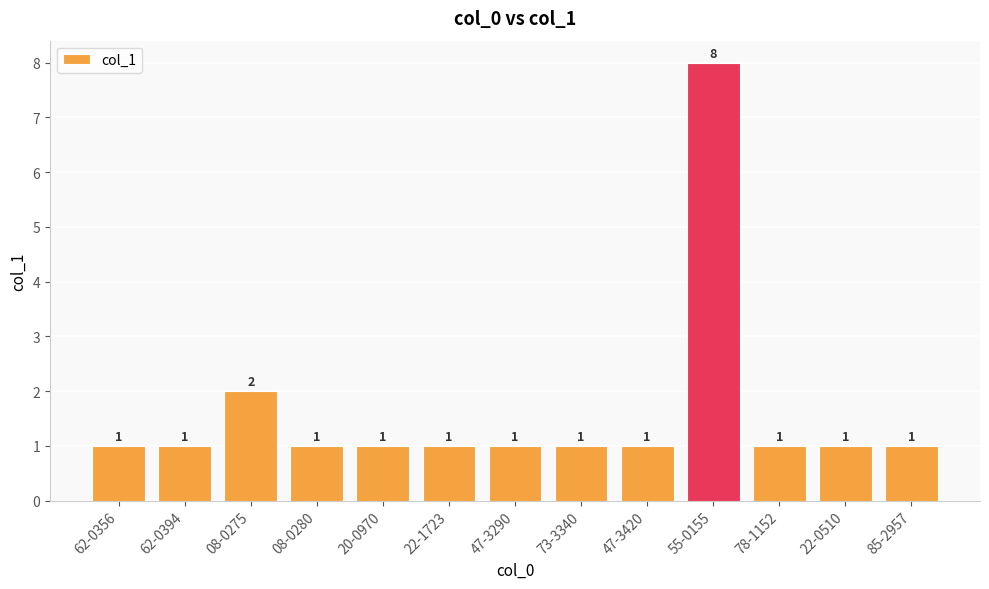

Are the bars horizontal?

No